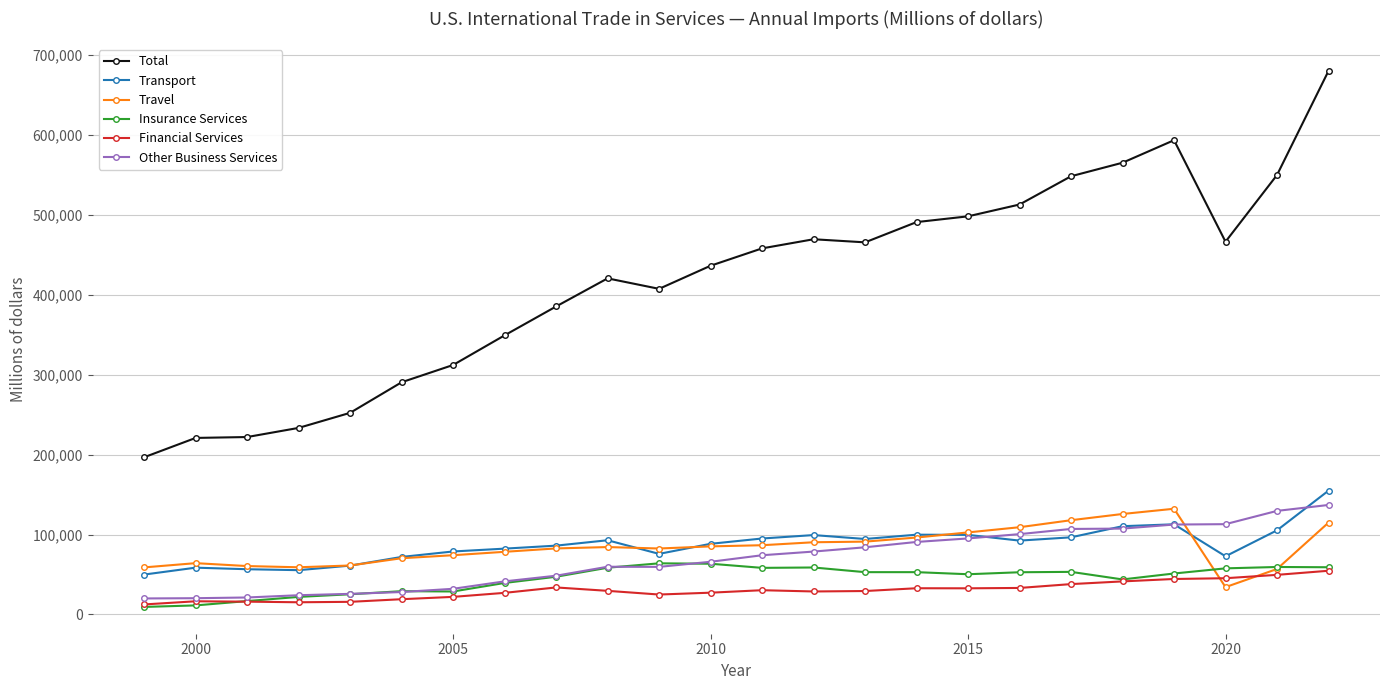

Which series has the largest range (max minus min)?

Total